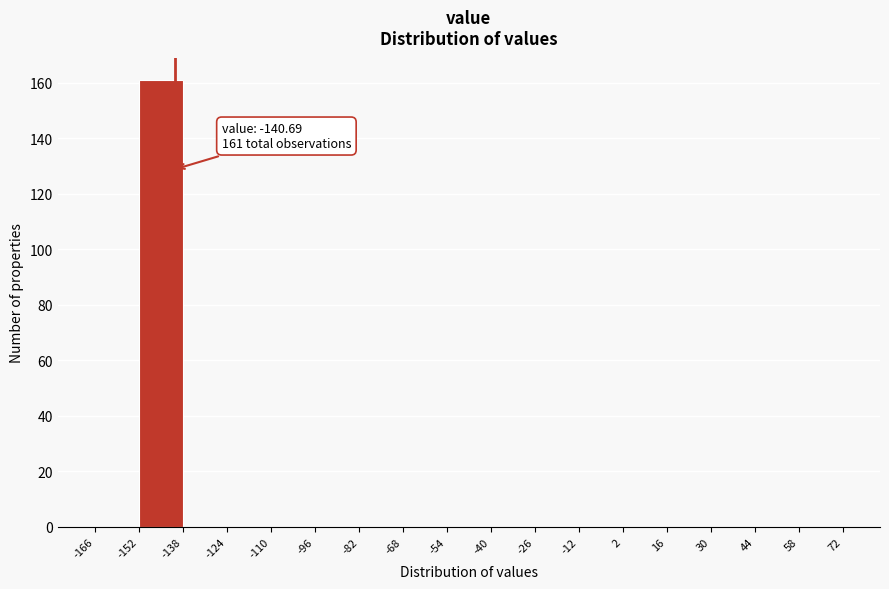

Over which range of the x-axis is the bar tallest?

-152 to -138